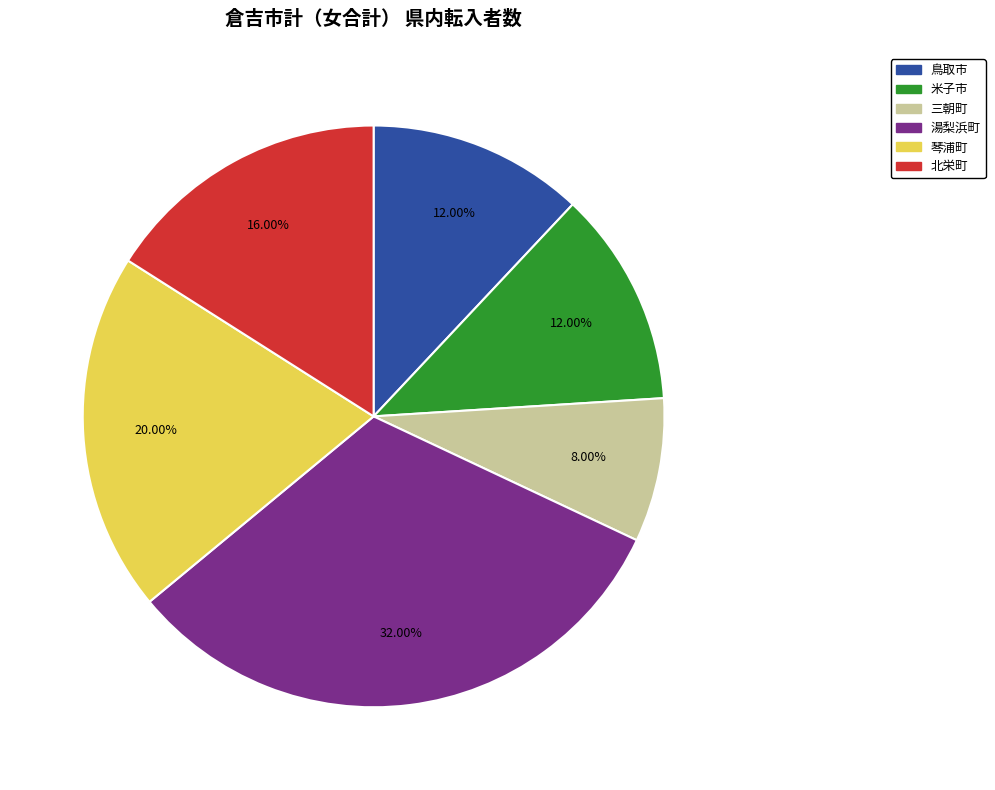

Combined, what portion of the pie is 米子市 and 湯梨浜町?

44.0%